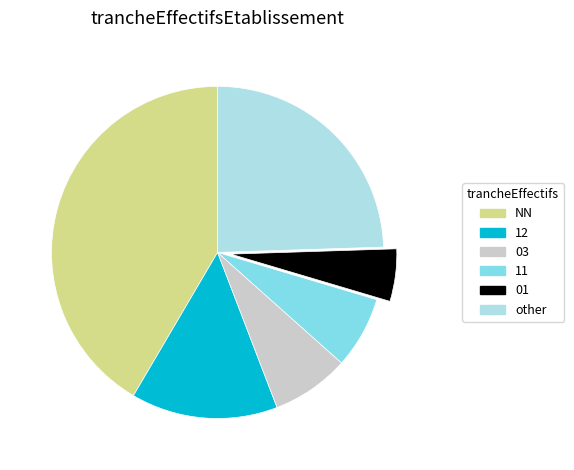

What is the largest slice in the pie chart?

NN